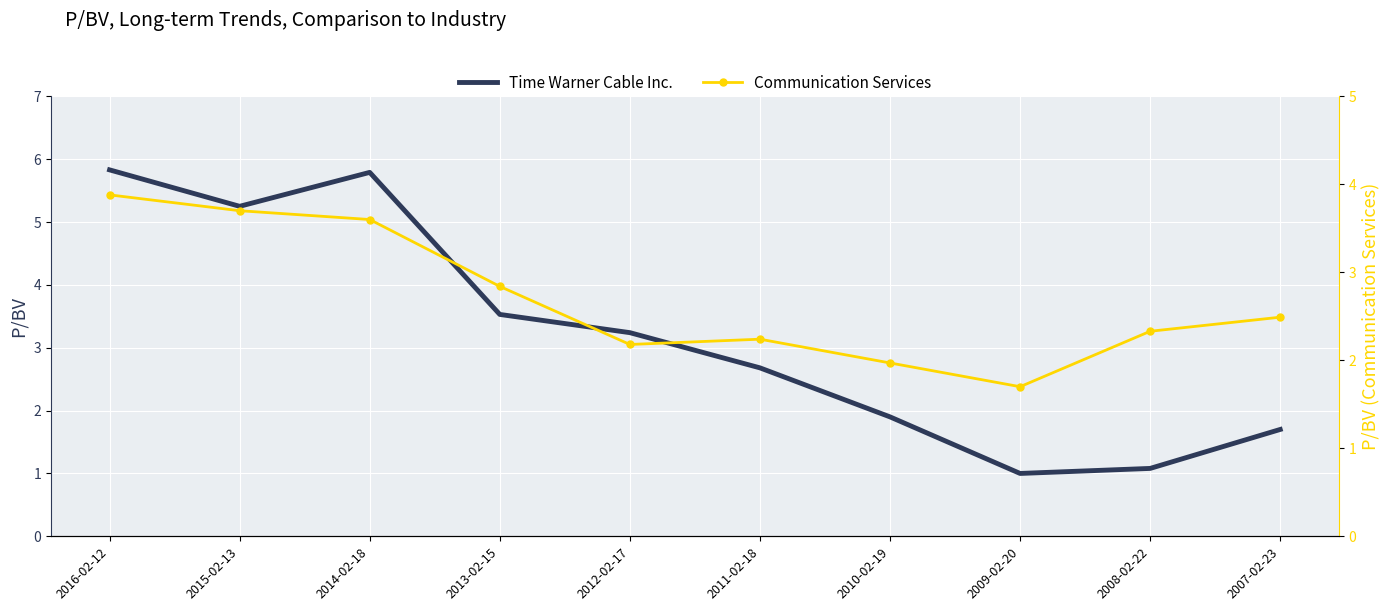

Reading right to left, transcribe all the data shown in this chart.

Time Warner Cable Inc.: 2007-02-23=1.7	2008-02-22=1.1	2009-02-20=1.0	2010-02-19=1.9	2011-02-18=2.7	2012-02-17=3.2	2013-02-15=3.5	2014-02-18=5.8	2015-02-13=5.2	2016-02-12=5.8
Communication Services: 2007-02-23=2.5	2008-02-22=2.3	2009-02-20=1.7	2010-02-19=2.0	2011-02-18=2.2	2012-02-17=2.2	2013-02-15=2.8	2014-02-18=3.6	2015-02-13=3.7	2016-02-12=3.9